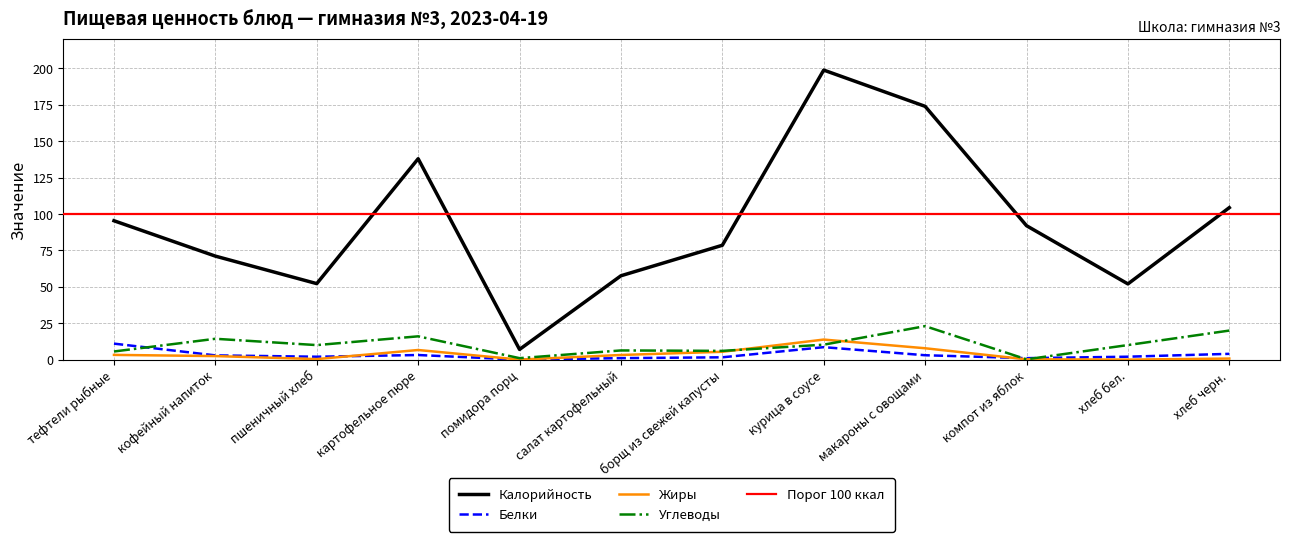

Between курица в соусе and компот из яблок, which is larger?

курица в соусе